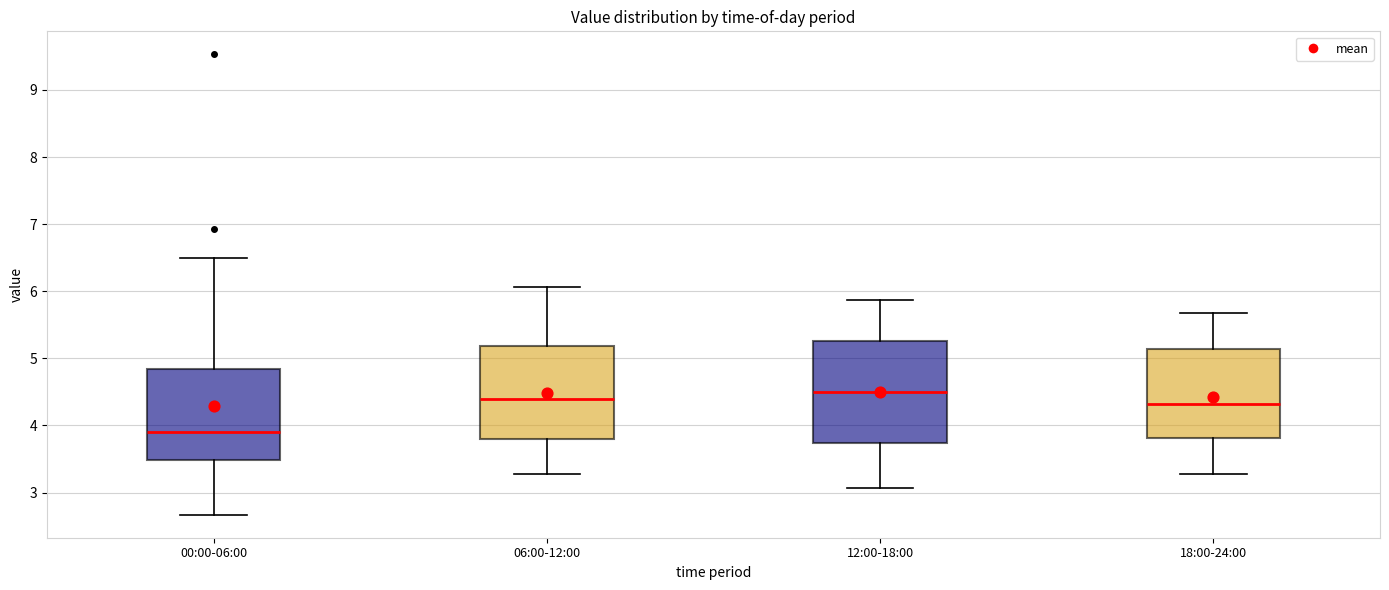

Reading left to right, transcribe this box plot: for each box, give where its median line is, the range the box spans, and where its two whiskers end, as read against the y-axis. The values are not printed on the chart, so give them approximately, as read against the axis.

00:00-06:00: median 3.9, box 3.5 to 4.8, whiskers 2.7 to 6.5
06:00-12:00: median 4.4, box 3.8 to 5.2, whiskers 3.3 to 6.1
12:00-18:00: median 4.5, box 3.7 to 5.3, whiskers 3.1 to 5.9
18:00-24:00: median 4.3, box 3.8 to 5.1, whiskers 3.3 to 5.7